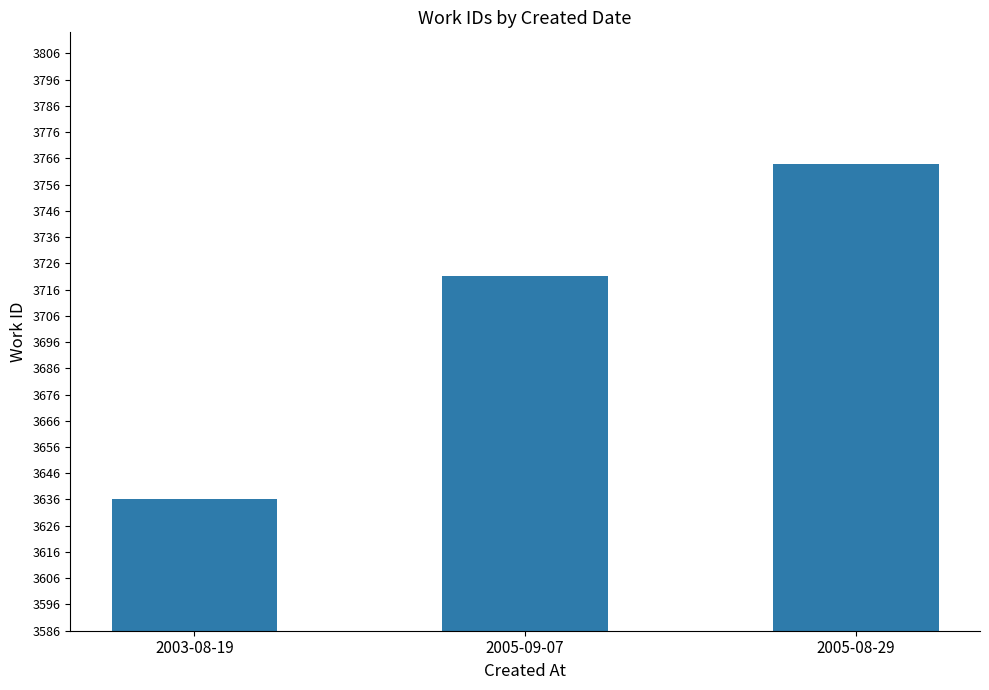

Count the values in the range 3636 to 3764.

3